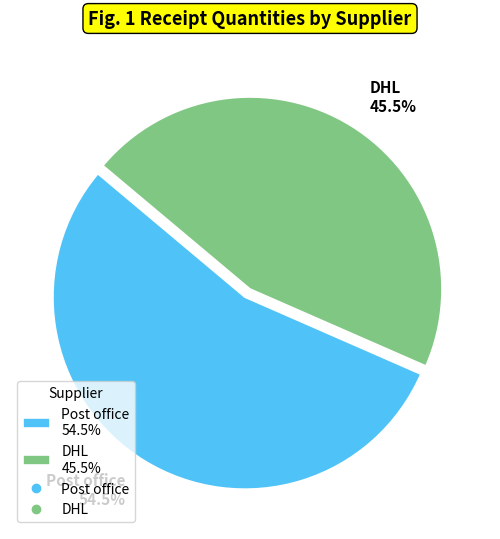

Is there any slice that represents more than half of the pie?

Yes